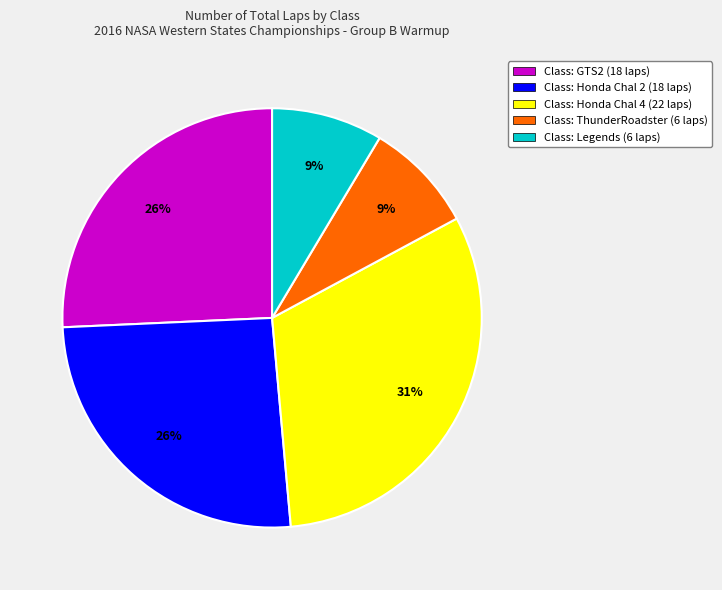

Which has a higher value, Class: Legends (6 laps) or Class: Honda Chal 2 (18 laps)?

Class: Honda Chal 2 (18 laps)